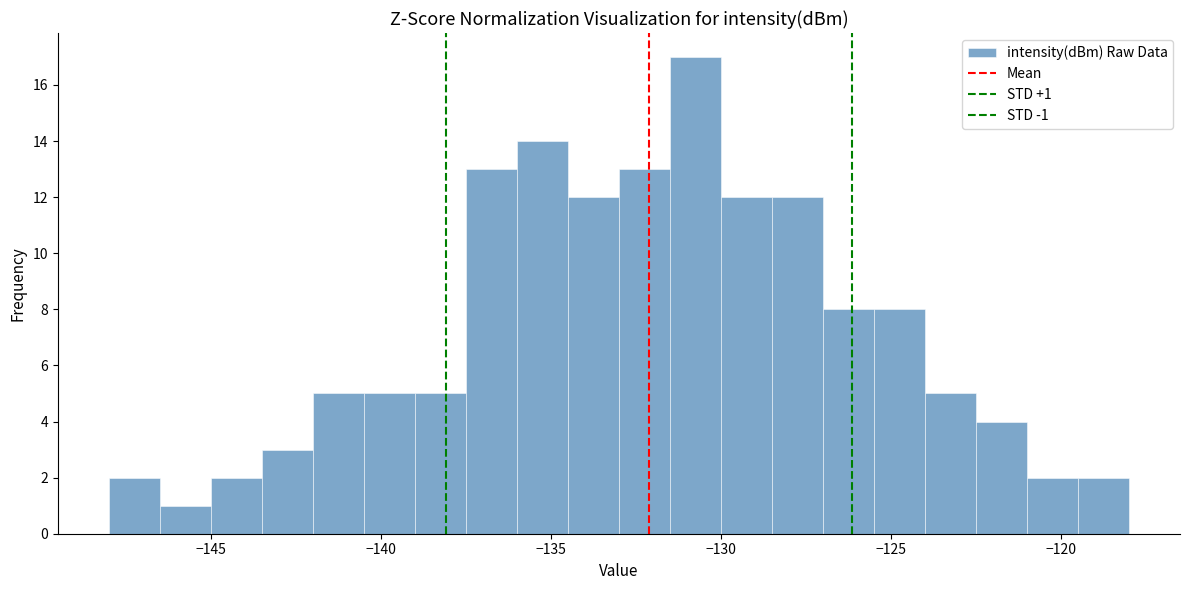

Around what value on the x-axis is the tallest bar? Give the approximate position of its centre, as read against the axis.

-130.5